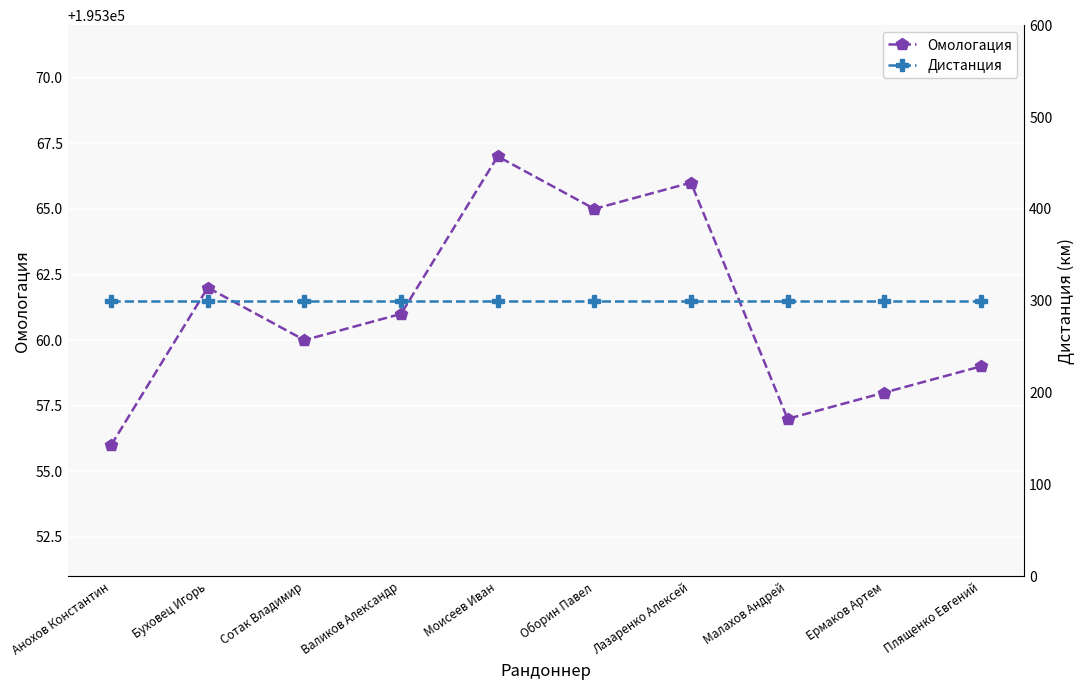

How many data points does each series have?

10